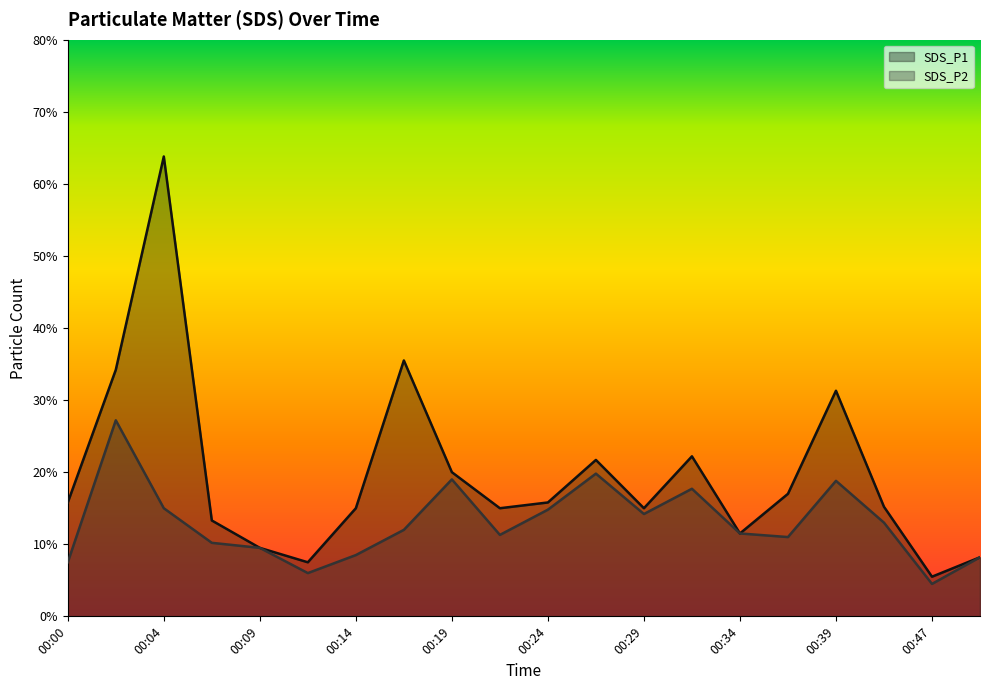

What is the difference between the maximum and minimum values in the SDS_P1 series?

5.8